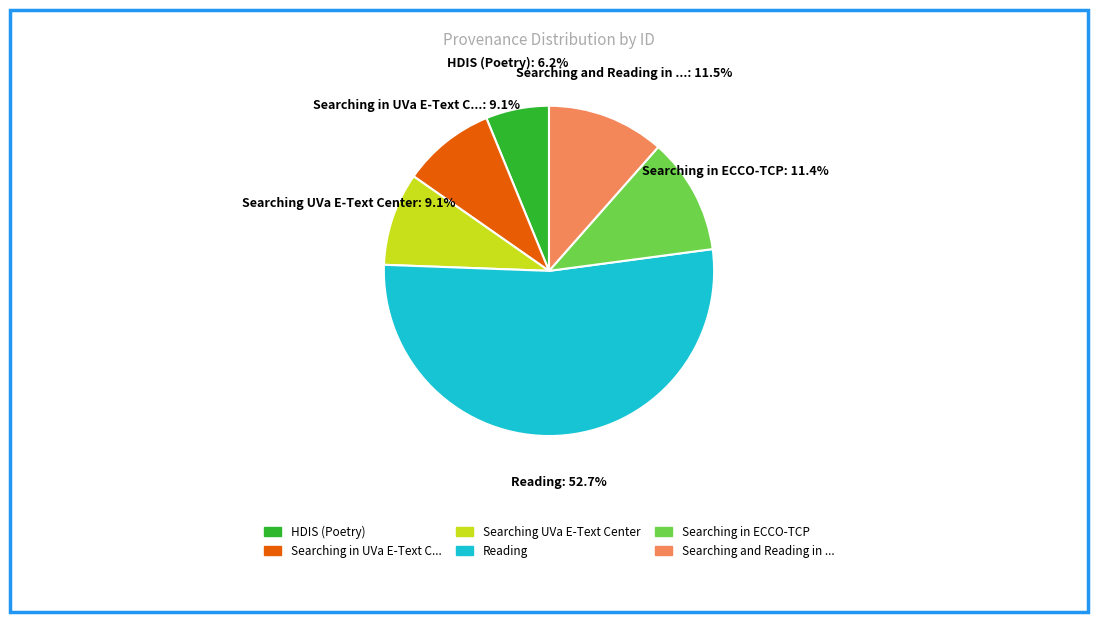

Count the number of slices in the pie.

6